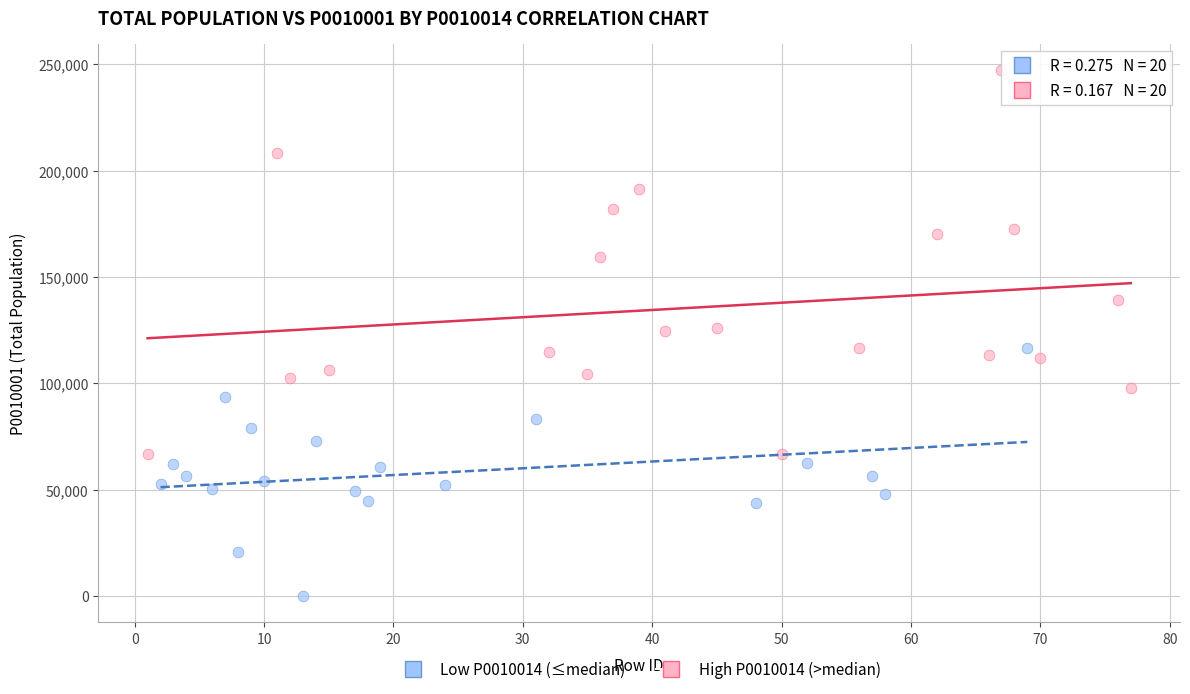

Which series contains the highest Y value?

High P0010014 (>median)